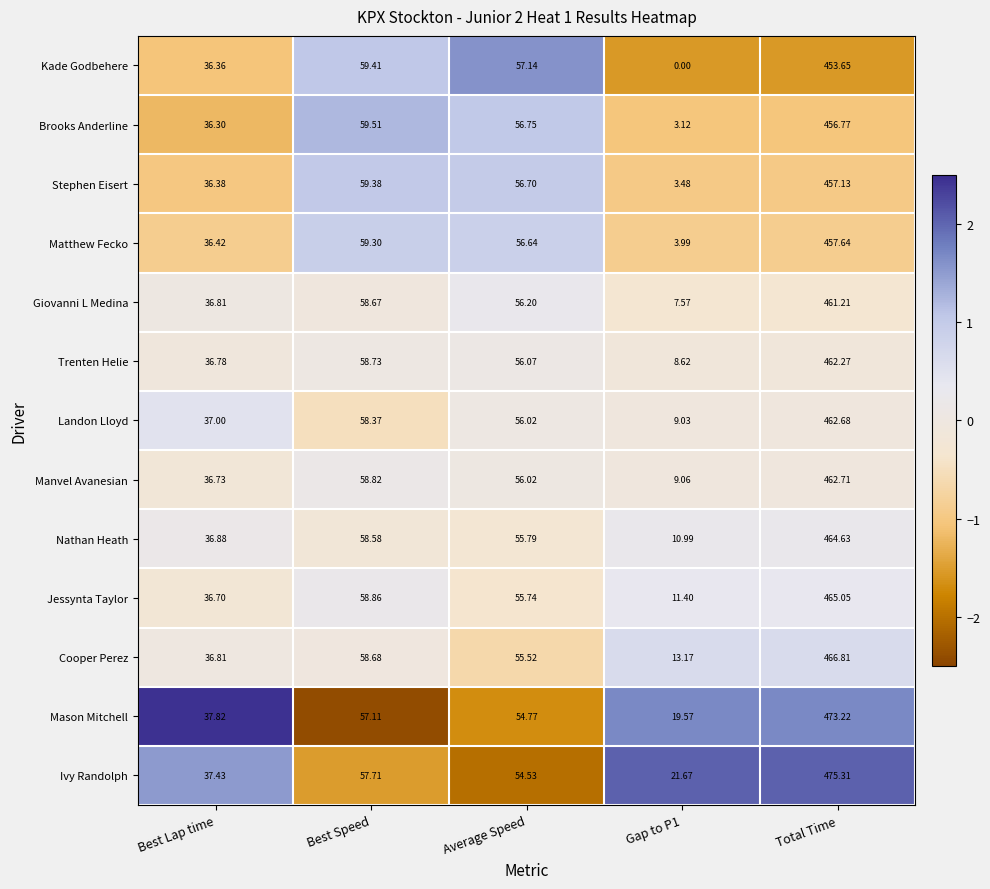

At Gap to P1, list the series in order from largest to smallest.

Ivy Randolph, Mason Mitchell, Cooper Perez, Jessynta Taylor, Nathan Heath, Manvel Avanesian, Landon Lloyd, Trenten Helie, Giovanni L Medina, Matthew Fecko, Stephen Eisert, Brooks Anderline, Kade Godbehere